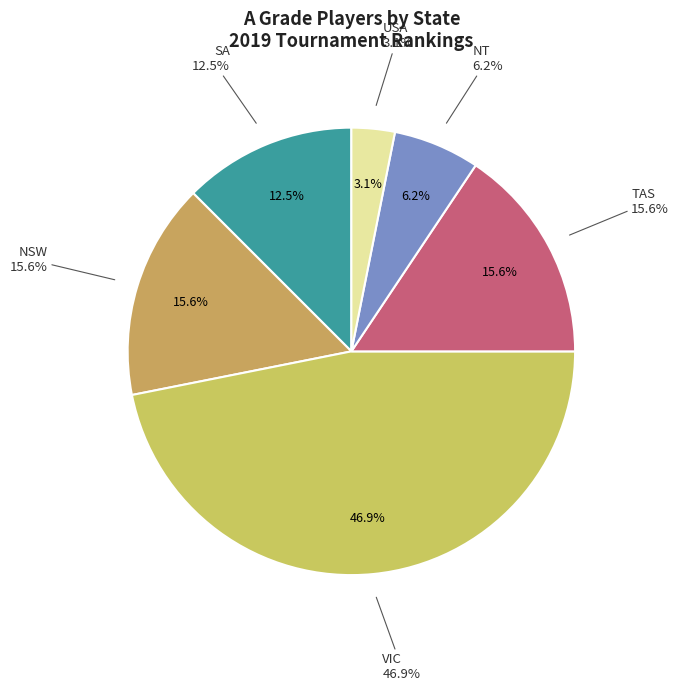

Is it true that SA is 12% of the pie?

True